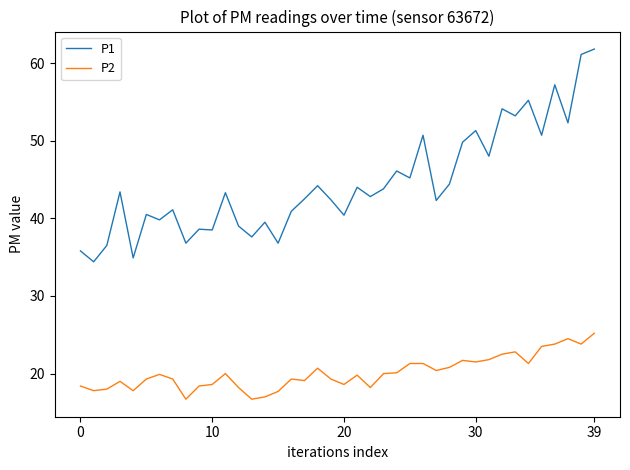

Which series has the largest total across all categories?

P1